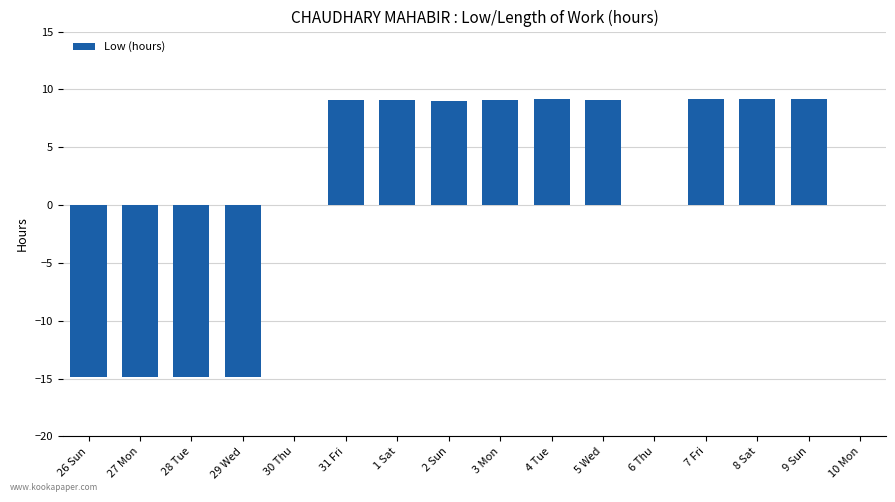

How many series are shown in this chart?

1